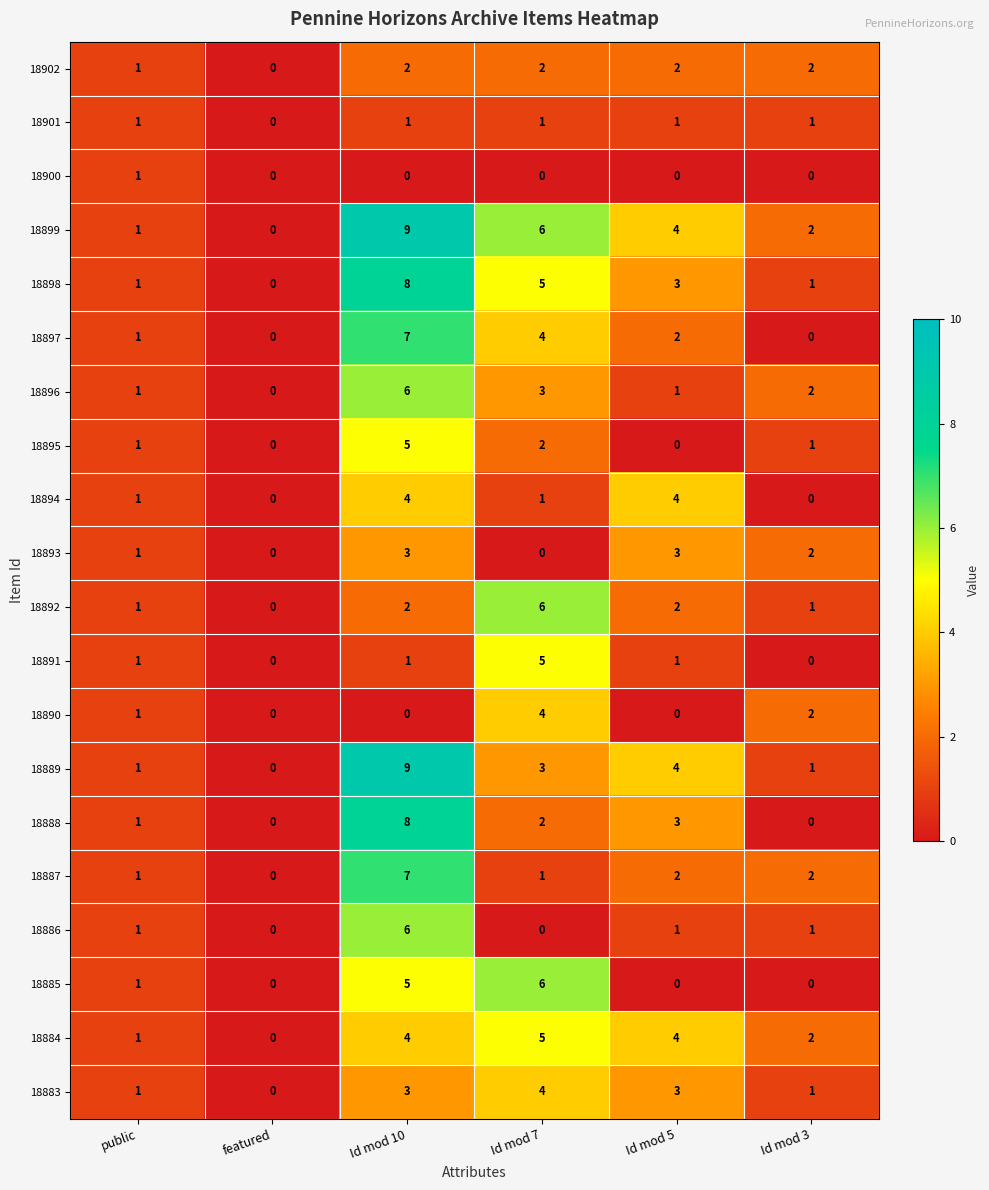

Which series changed the most between Id mod 7 and Id mod 3?

18885